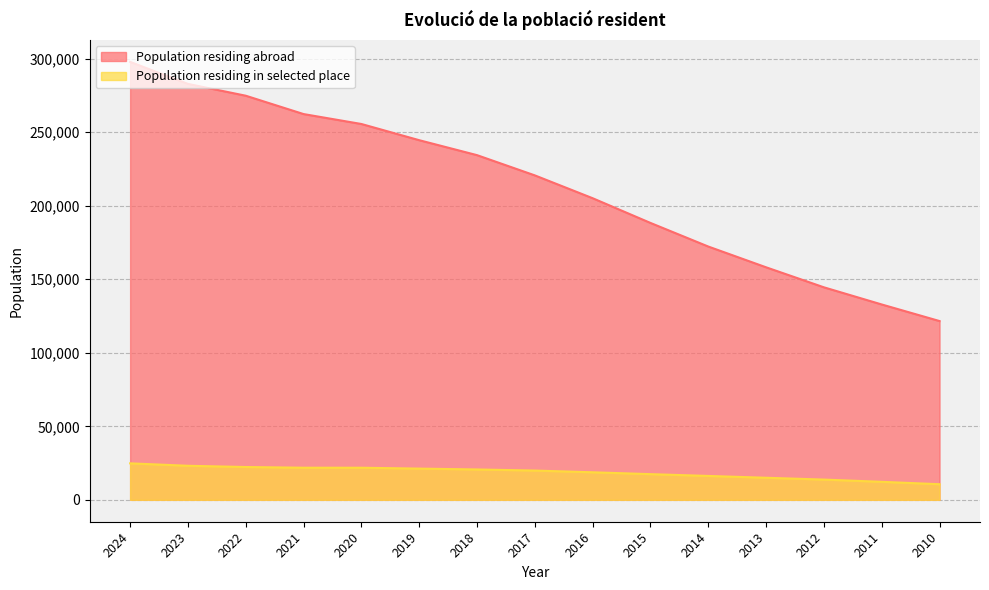

What is the difference between the highest and lowest values at 2021?

240518